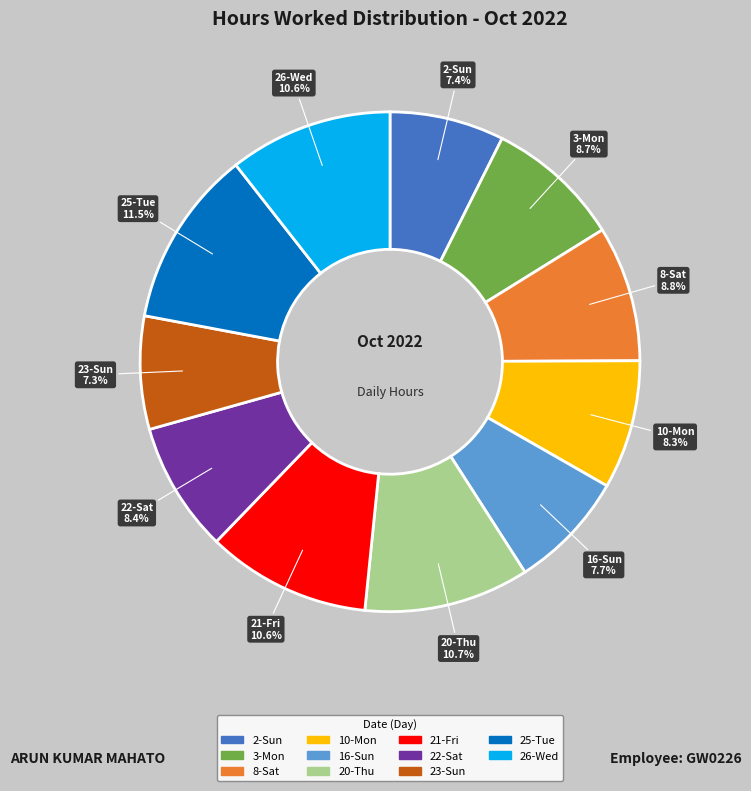

Which has a higher value, 20-Thu or 10-Mon?

20-Thu